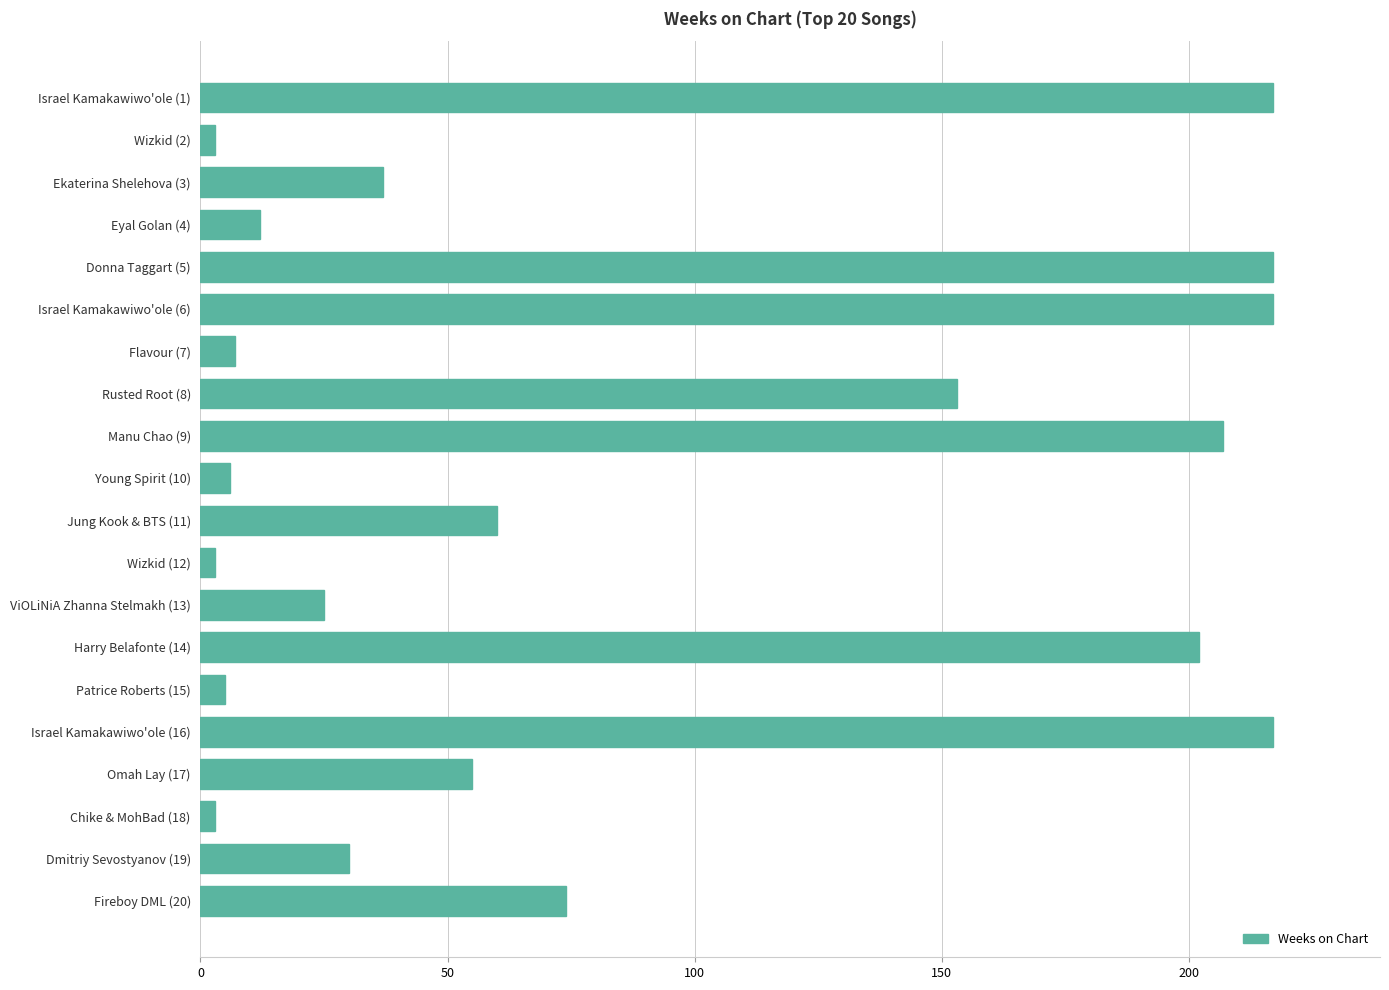

What is the average value?

88